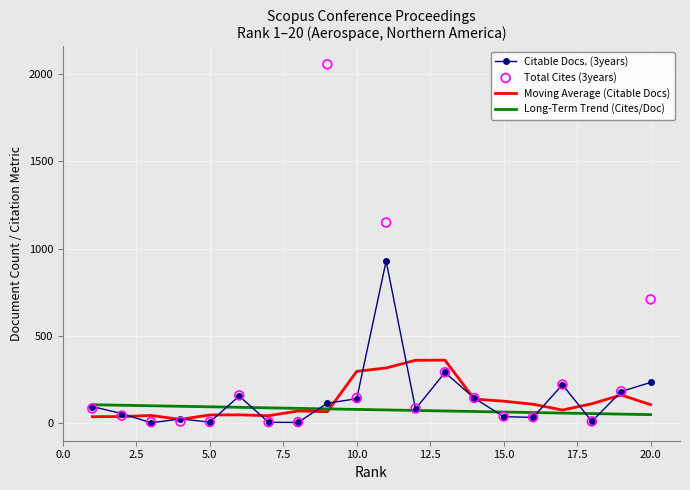

What are all the series names shown in the legend?

Citable Docs. (3years), Moving Average (Citable Docs), Long-Term Trend (Cites/Doc), Total Cites (3years)